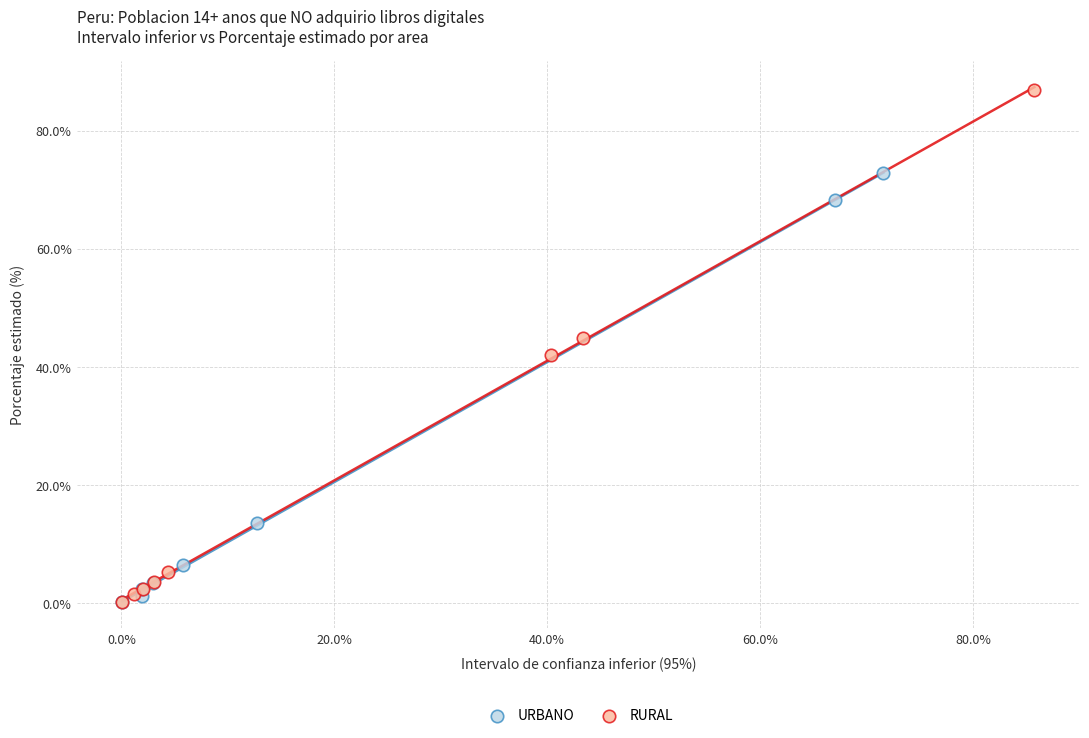

Which series reaches the maximum Y coordinate?

RURAL